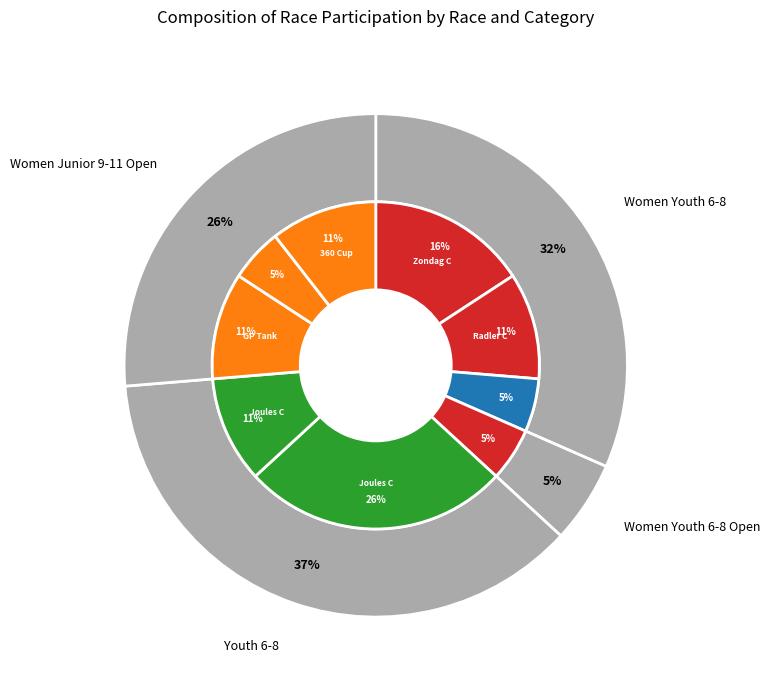

To the nearest percent, what is the average slice percentage?

11%